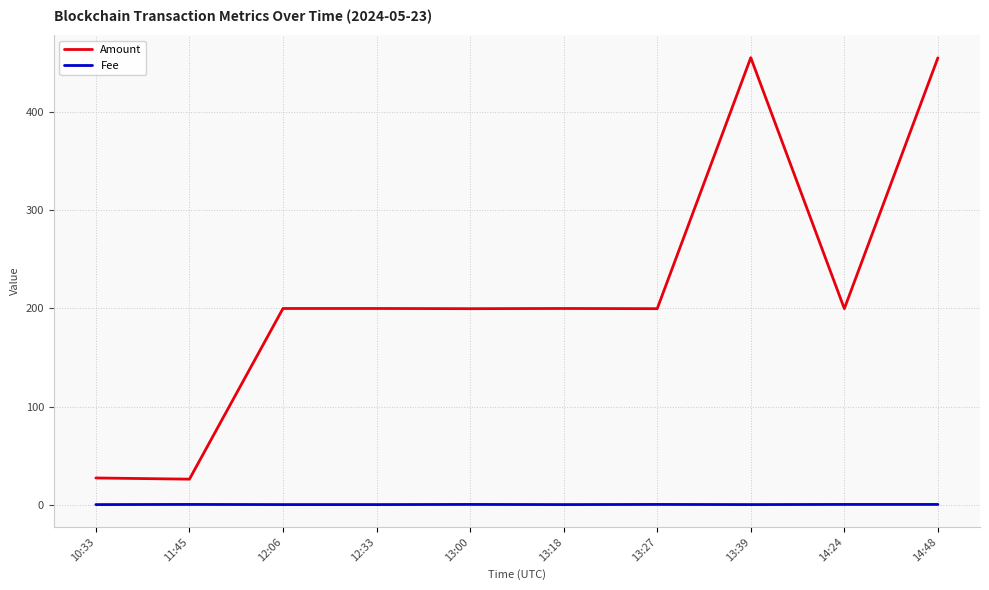

What is the lowest value of the Amount series?

26.0